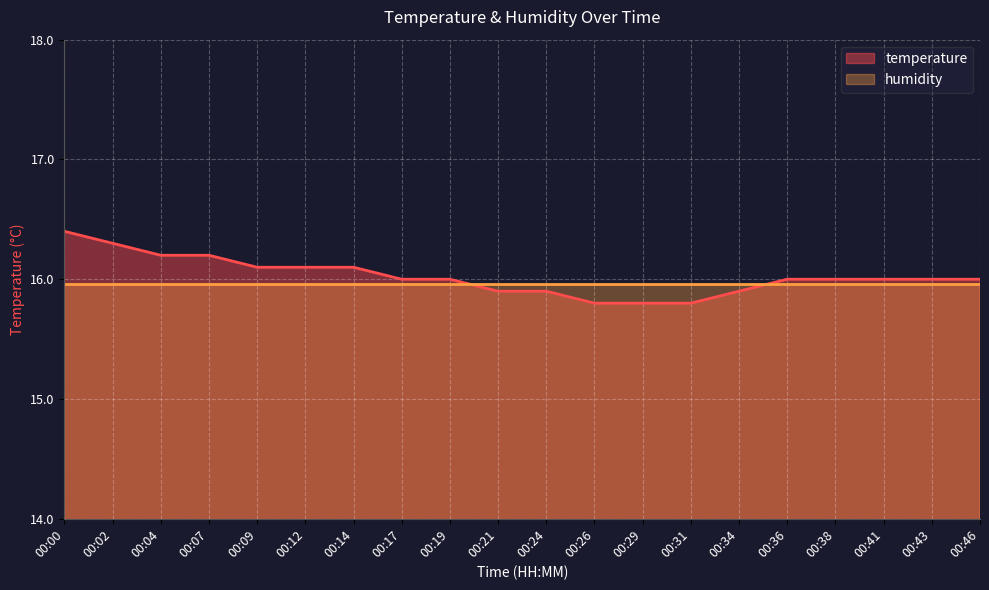

What is the value of the 7th point from the left?

16.1